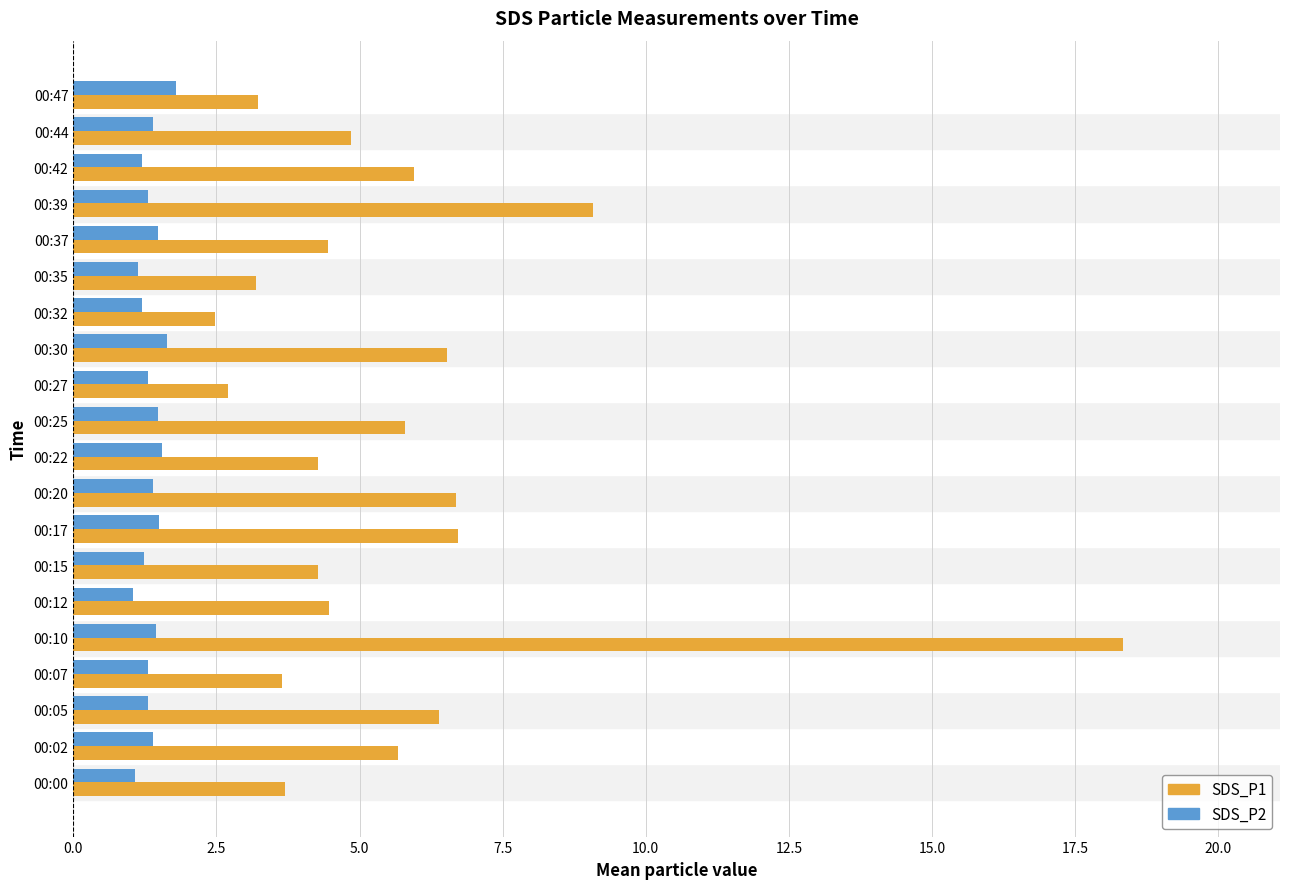

Which series has the largest total across all categories?

SDS_P1